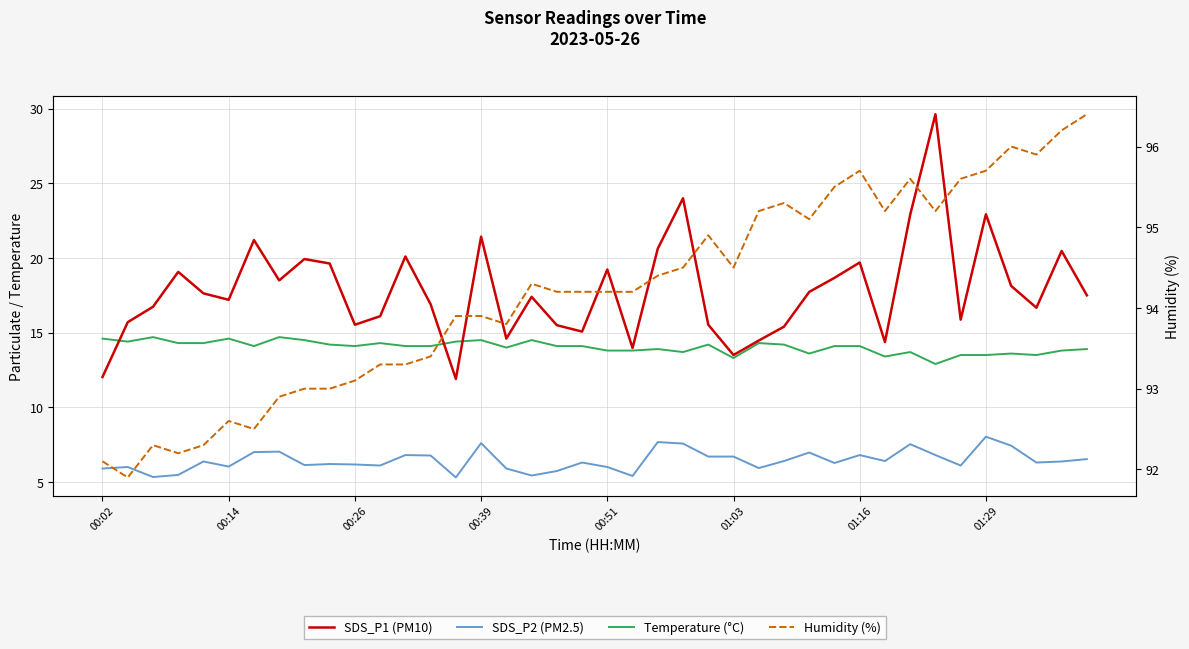

At 11, list the series in order from largest to smallest.

Humidity (%), SDS_P1 (PM10), Temperature (°C), SDS_P2 (PM2.5)